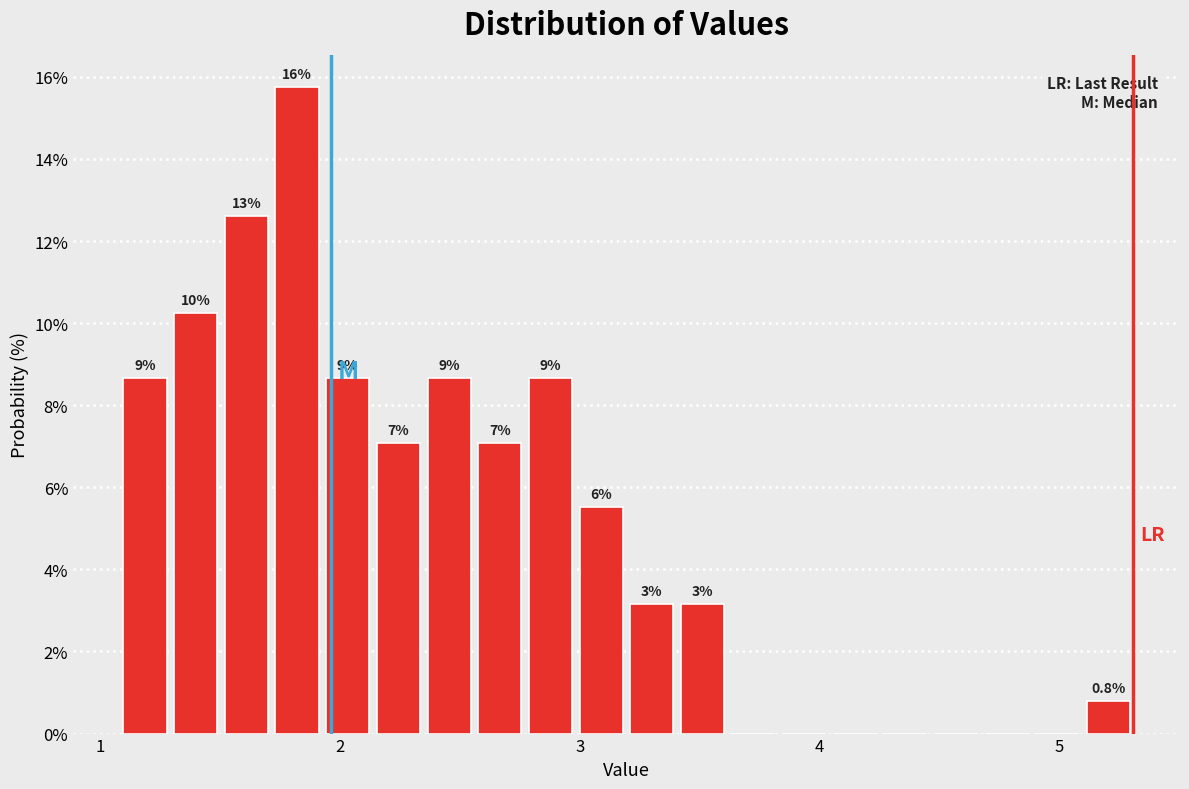

Around what value on the x-axis is the tallest bar? Give the approximate position of its centre, as read against the axis.

1.8